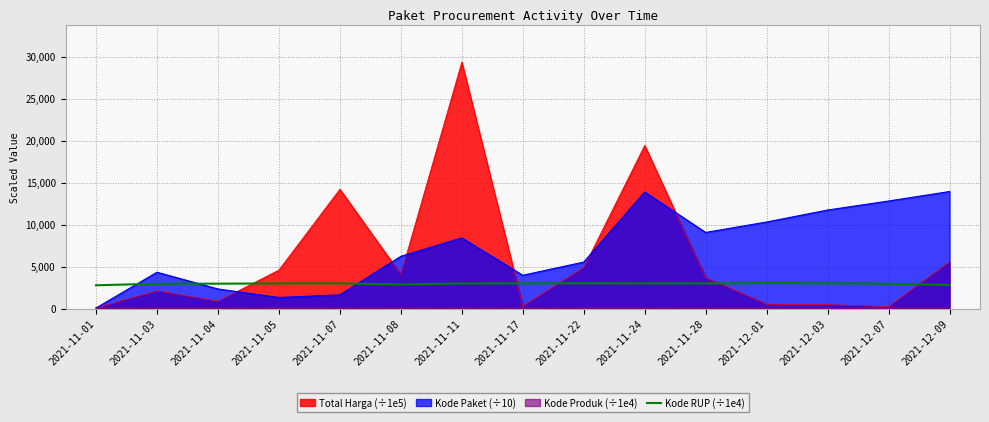

What is the minimum value for Kode RUP (÷1e4)?

2817.1